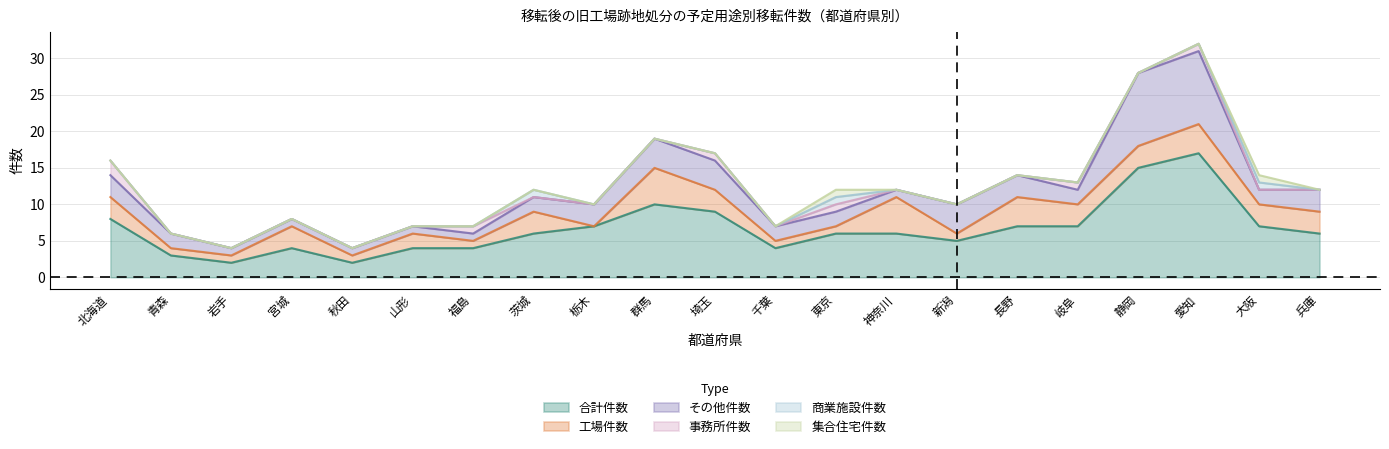

What is the sum of the 商業施設件数 values at 福島 and 茨城?

1